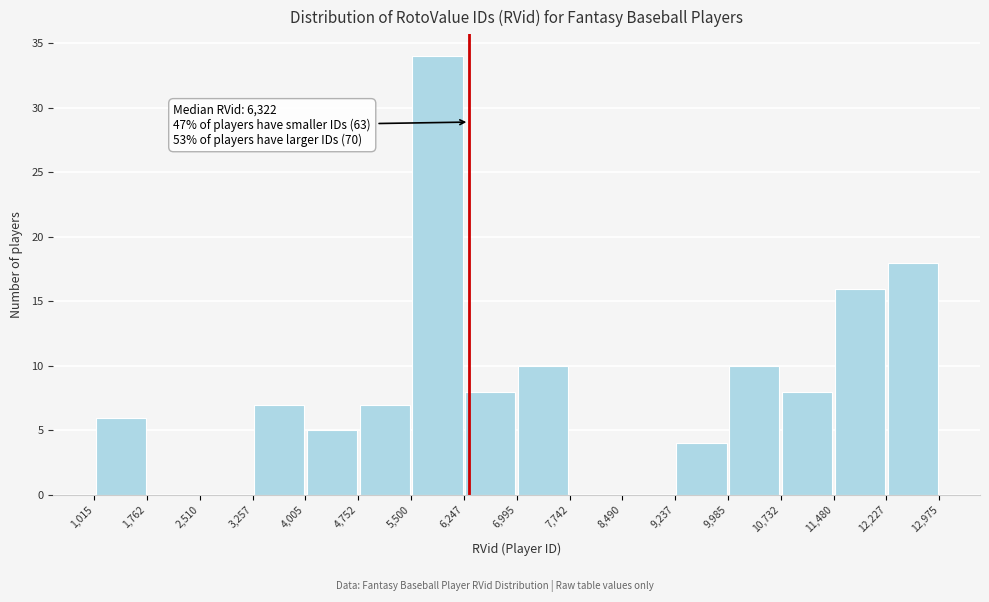

Which range on the x-axis has the tallest bar?

5,500 to 6,247